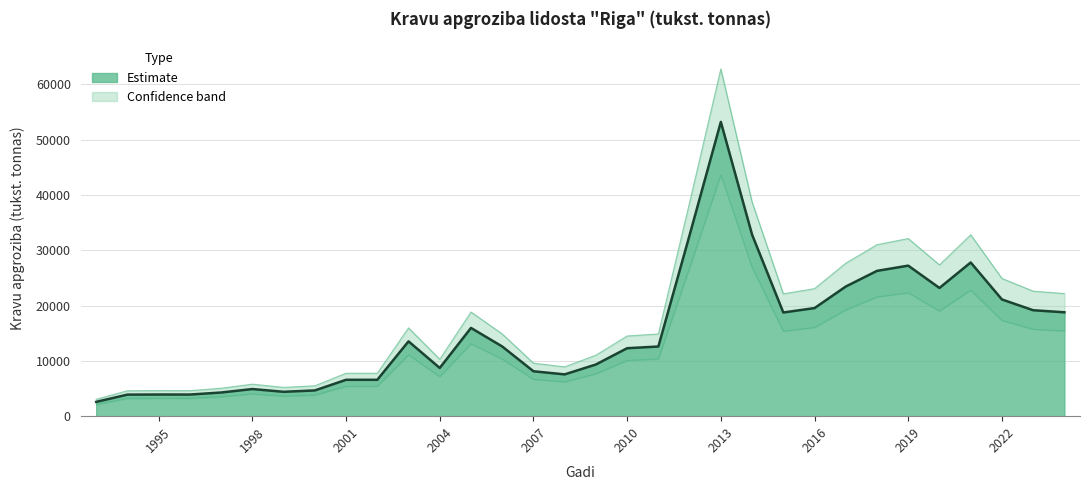

Reading left to right, transcribe all the data shown in this chart.

2590	3899	3918	3912	4281	4907	4408	4658	6580	6580	13531	8721	15963	12607	8123	7558	9350	12293	12602	32759	53226	32835	18757	19550	23449	26284	27229	23192	27802	21113	19163	18794